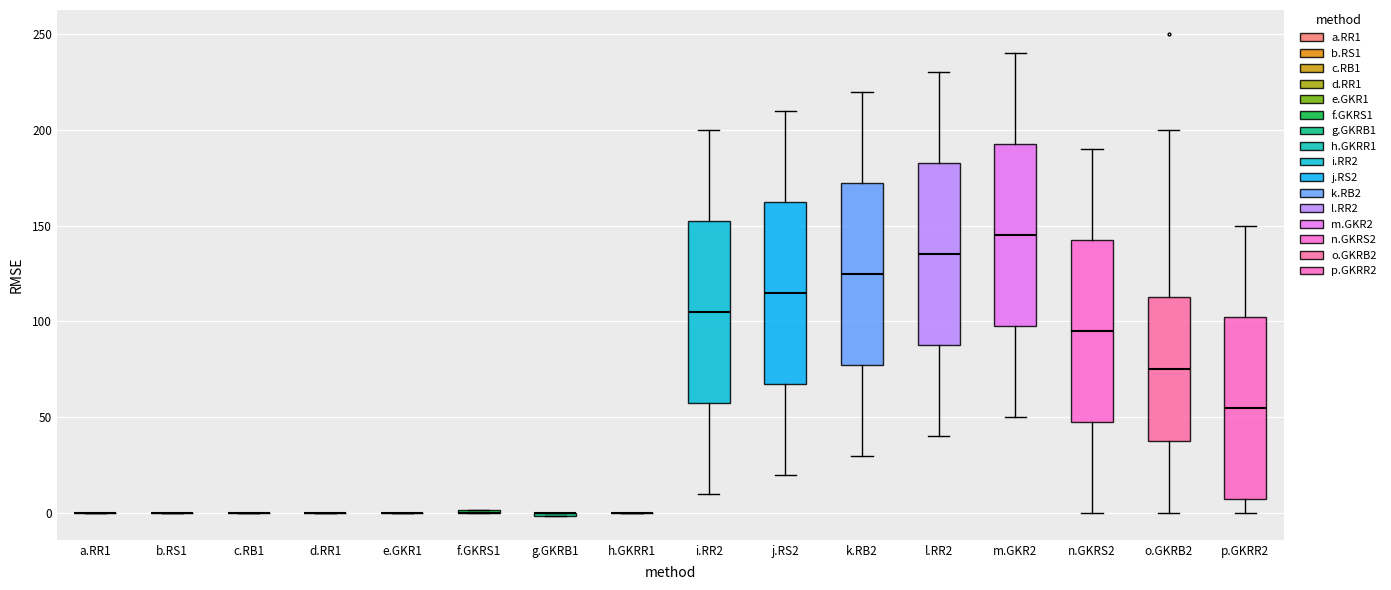

Reading left to right, read every box against the y-axis: the position of its median line, the range the box covers, and the ends of its whiskers. The values are not printed on the chart, so give them approximately, as read against the axis.

a.RR1: box collapsed to a line at 0, whiskers 0 to 0
b.RS1: box collapsed to a line at 0, whiskers 0 to 0
c.RB1: box collapsed to a line at 0, whiskers 0 to 0
d.RR1: box collapsed to a line at 0, whiskers 0 to 0
e.GKR1: box collapsed to a line at 0, whiskers 0 to 0
f.GKRS1: box collapsed to a line at 0, whiskers 0 to 0
g.GKRB1: box collapsed to a line at 0, whiskers 0 to 0
h.GKRR1: box collapsed to a line at 0, whiskers 0 to 0
i.RR2: median 105, box 60 to 155, whiskers 10 to 200
j.RS2: median 115, box 70 to 165, whiskers 20 to 210
k.RB2: median 125, box 80 to 175, whiskers 30 to 220
l.RR2: median 135, box 90 to 185, whiskers 40 to 230
m.GKR2: median 145, box 100 to 195, whiskers 50 to 240
n.GKRS2: median 95, box 50 to 145, whiskers 0 to 190
o.GKRB2: median 75, box 40 to 115, whiskers 0 to 200
p.GKRR2: median 55, box 10 to 105, whiskers 0 to 150